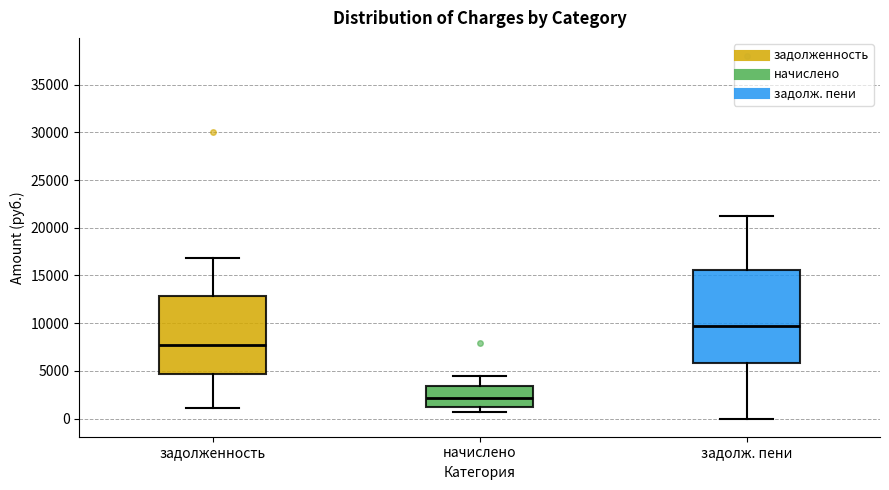

Which box's median line is the highest?

задолж. пени